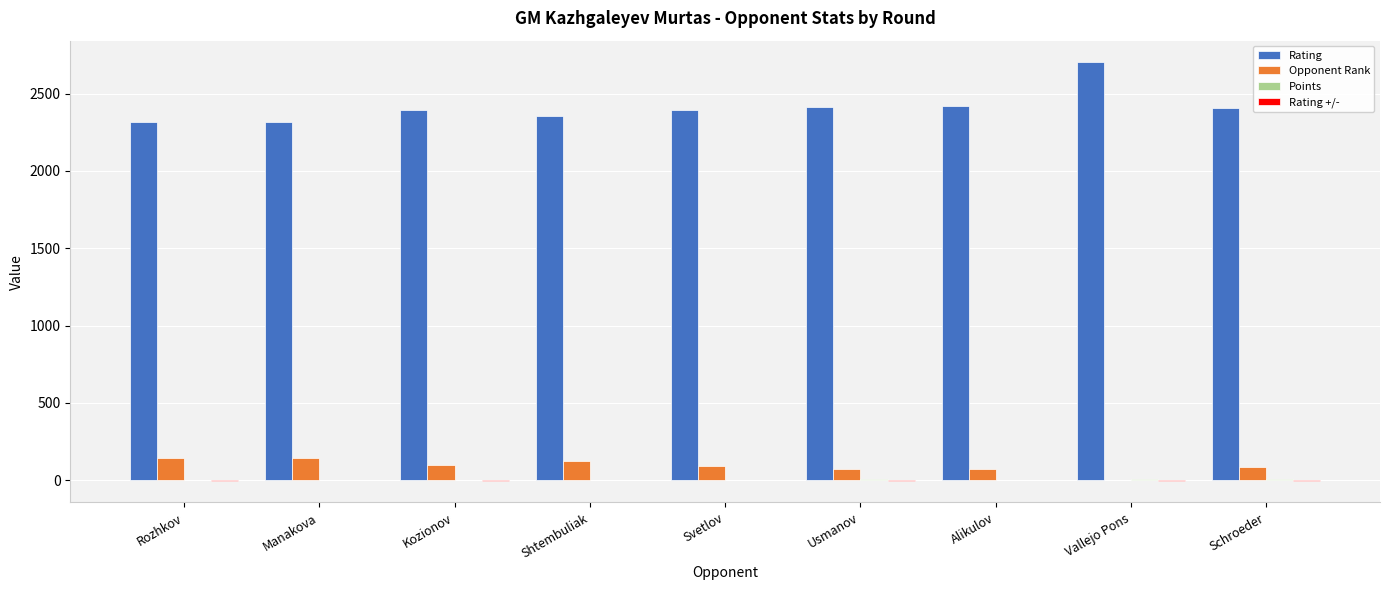

Which series has the largest total across all categories?

Rating